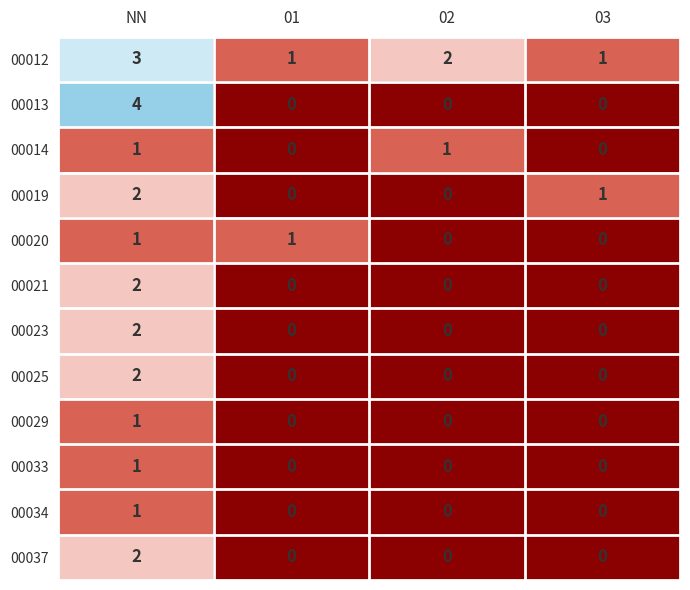

At which label does 00037 reach its peak?

NN